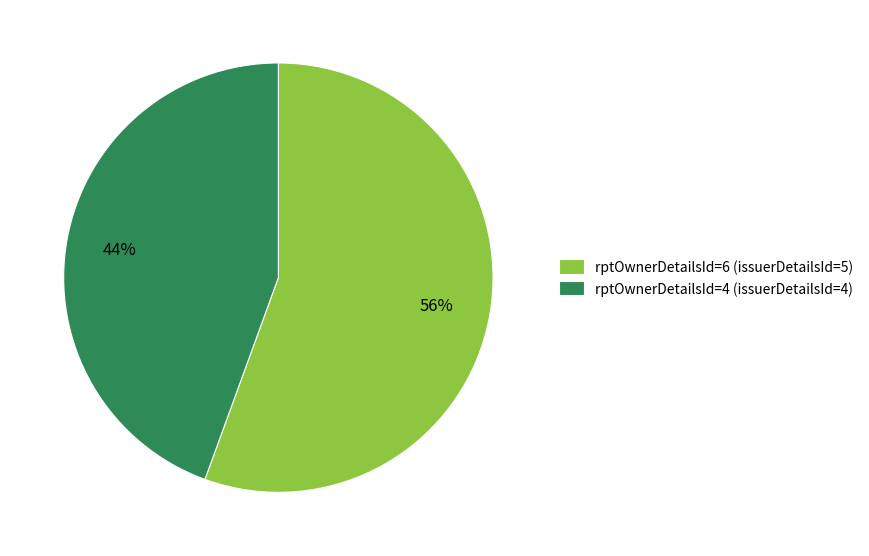

To the nearest percent, what portion does rptOwnerDetailsId=6 represent?

56%